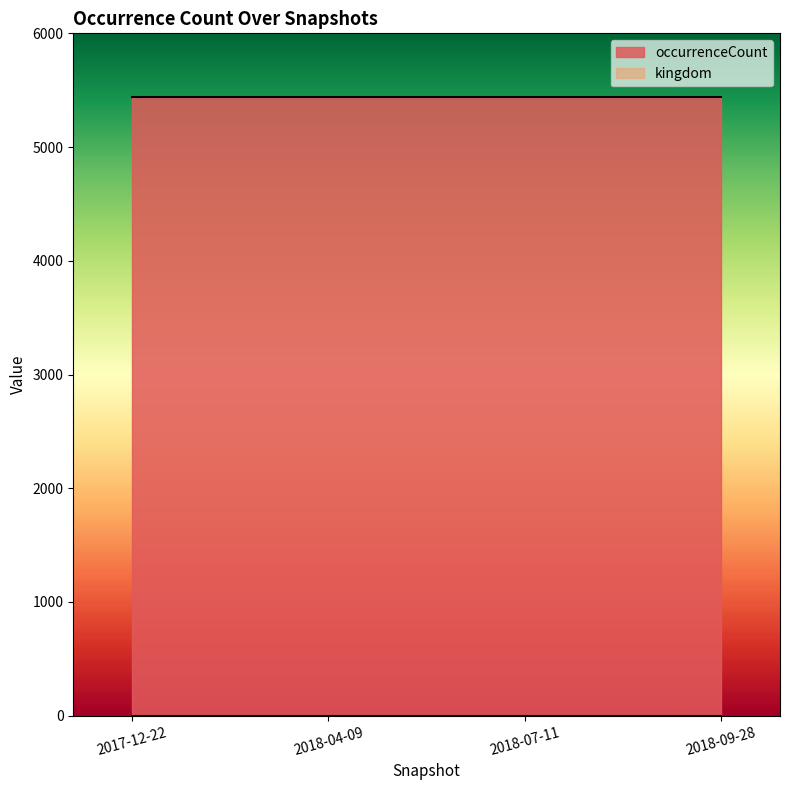

What is the label of the 2nd point from the left?

2018-04-09